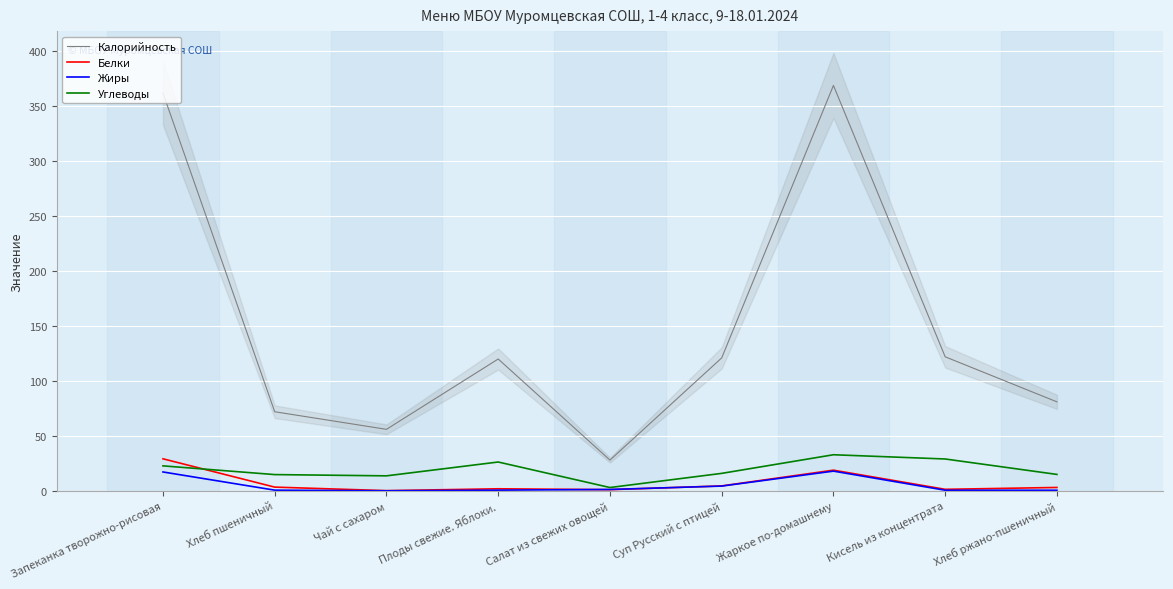

How many interior local peaks does the Углеводы series have?

2